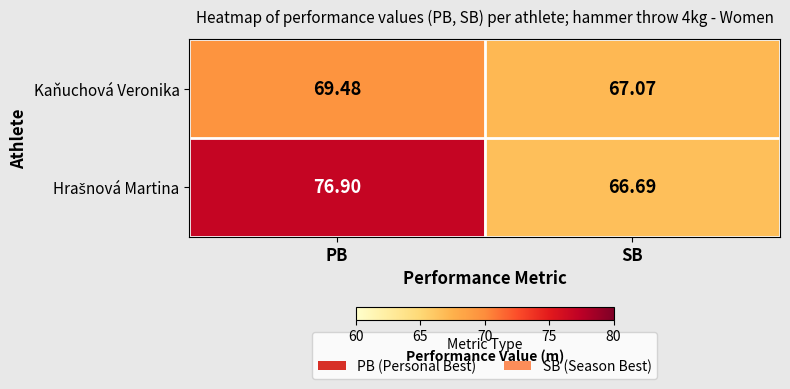

Which category has the lowest value across all series?

SB